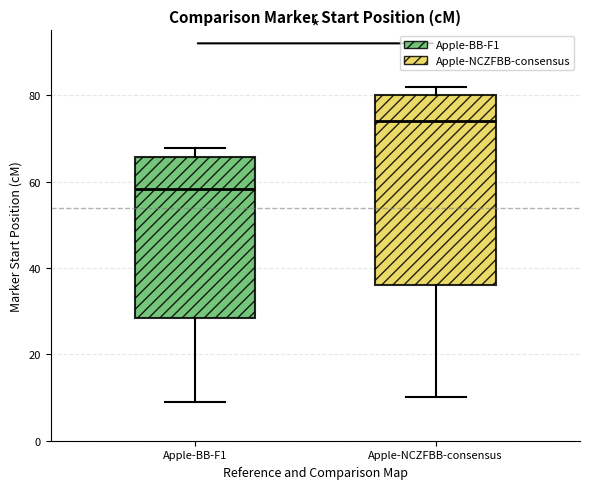

Which box's median line is the lowest?

Apple-BB-F1